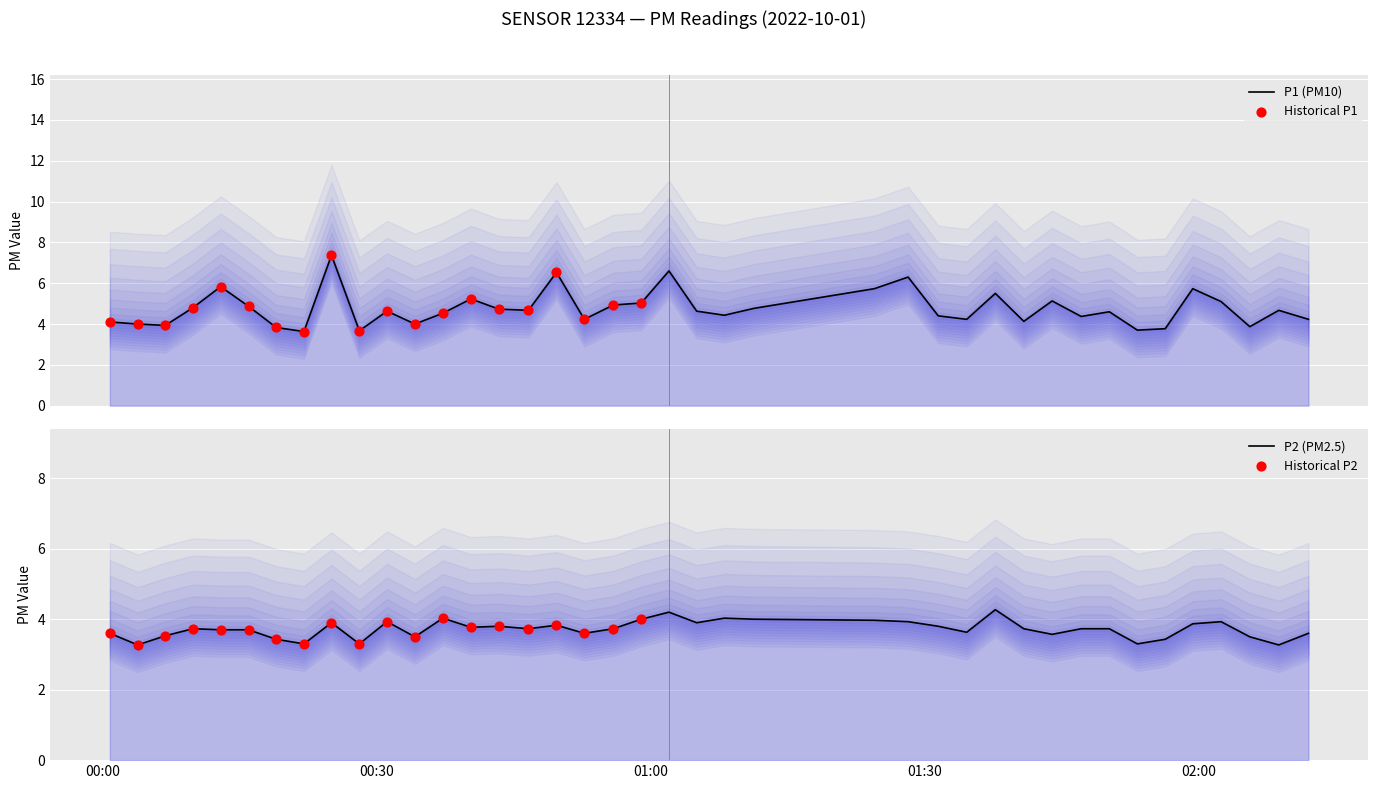

Which series contains the highest Y value?

P1